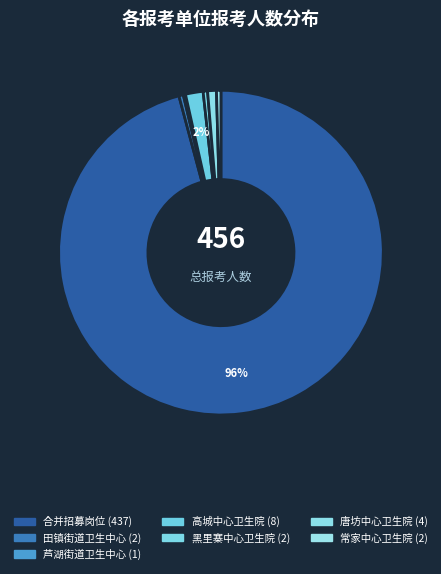

Is there any slice that represents more than half of the pie?

Yes